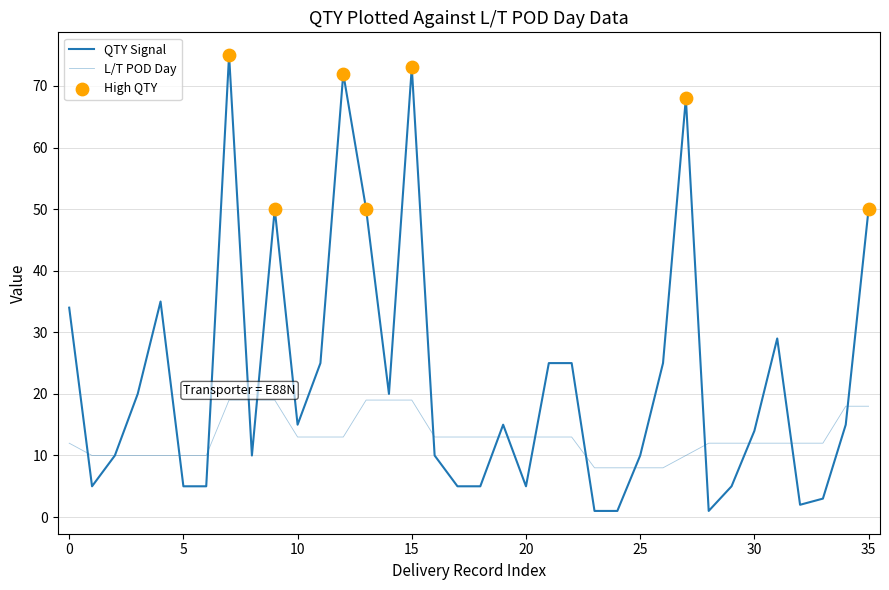

How many lines are shown in the chart?

2